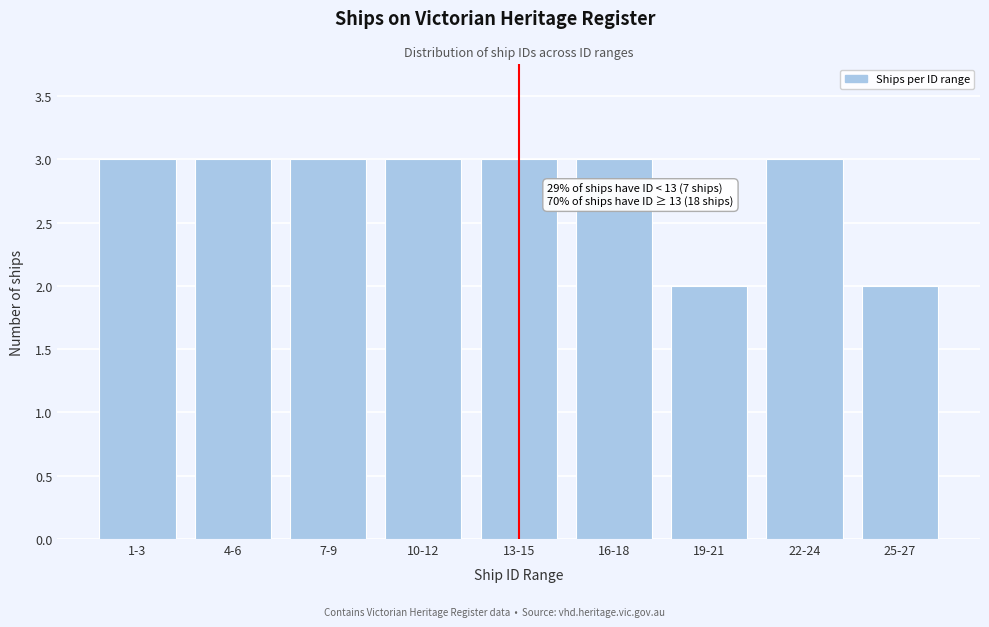

Reading left to right, transcribe all the data shown in this chart.

3	3	3	3	3	3	2	3	2